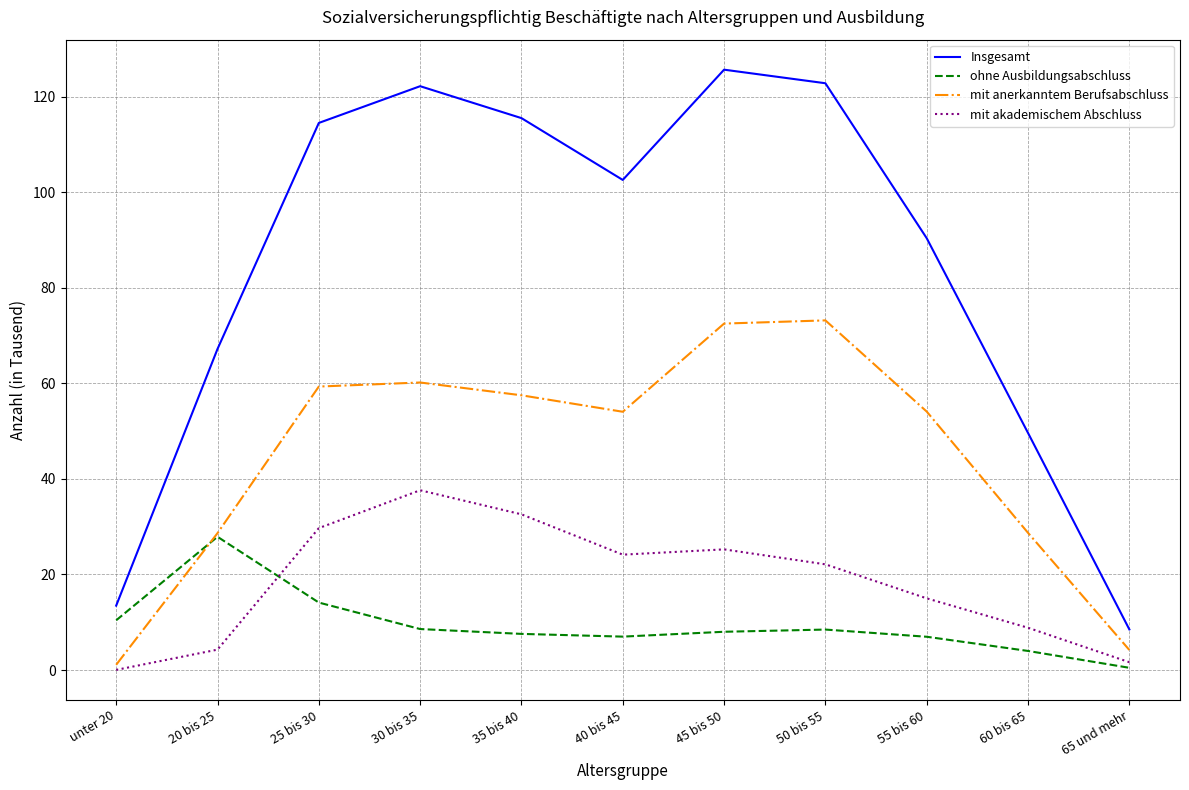

What is the average value of the ohne Ausbildungsabschluss series?

9.4